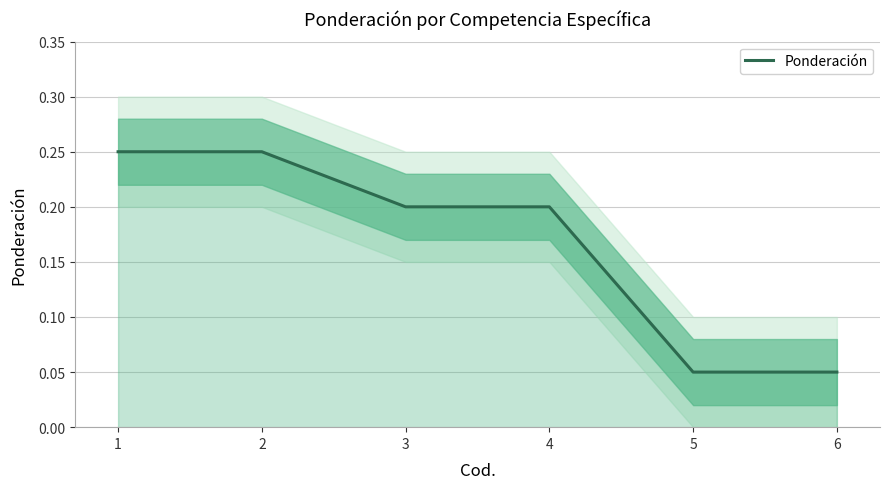

What is the greatest value displayed?

0.2